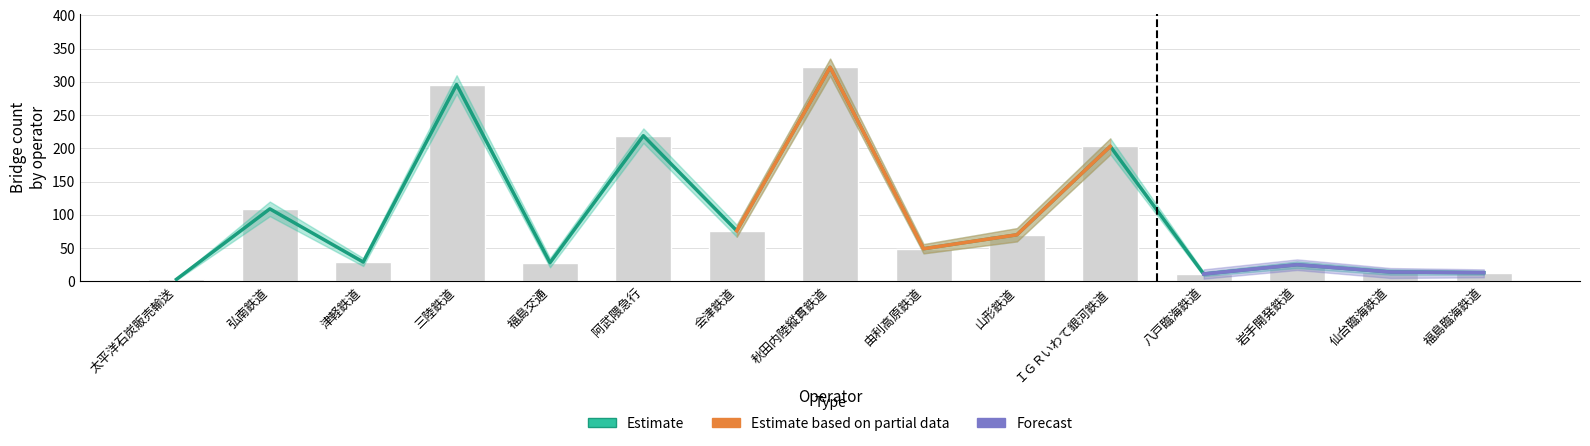

At which category is the sum across all series the highest?

秋田内陸縦貫鉄道